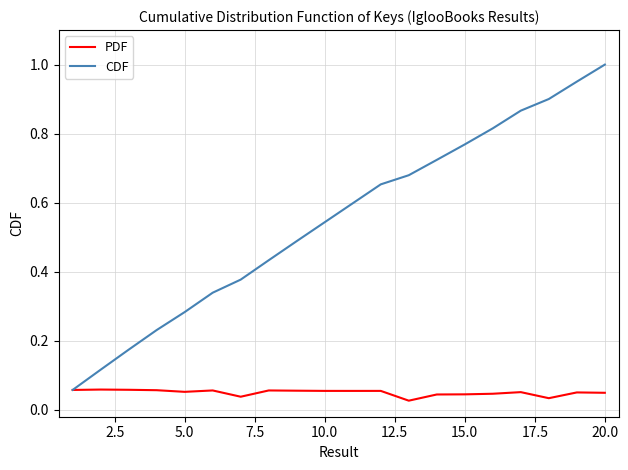

Which series has the largest total across all categories?

CDF